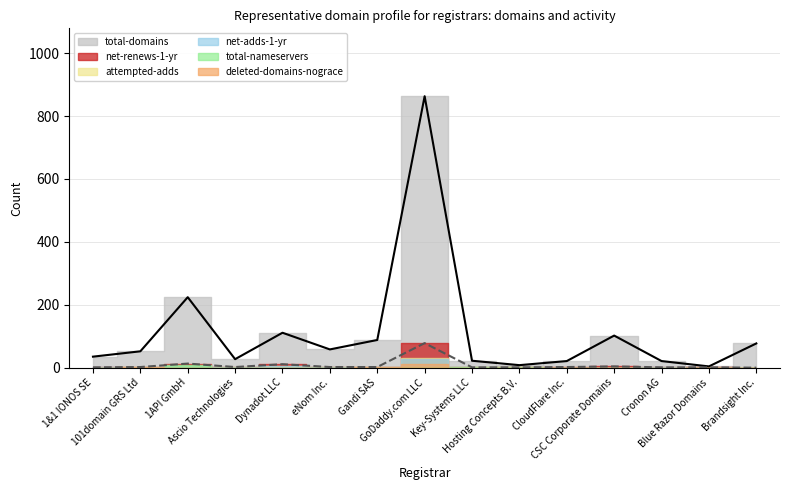

At how many categories does at least one series exceed 411?

1